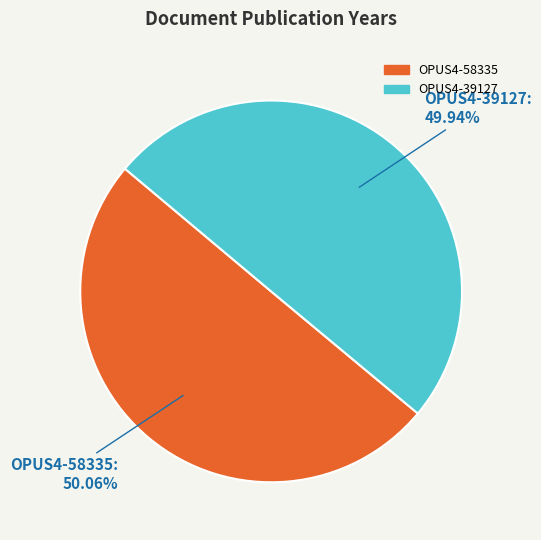

True or false: OPUS4-58335 accounts for 50% of the total.

True